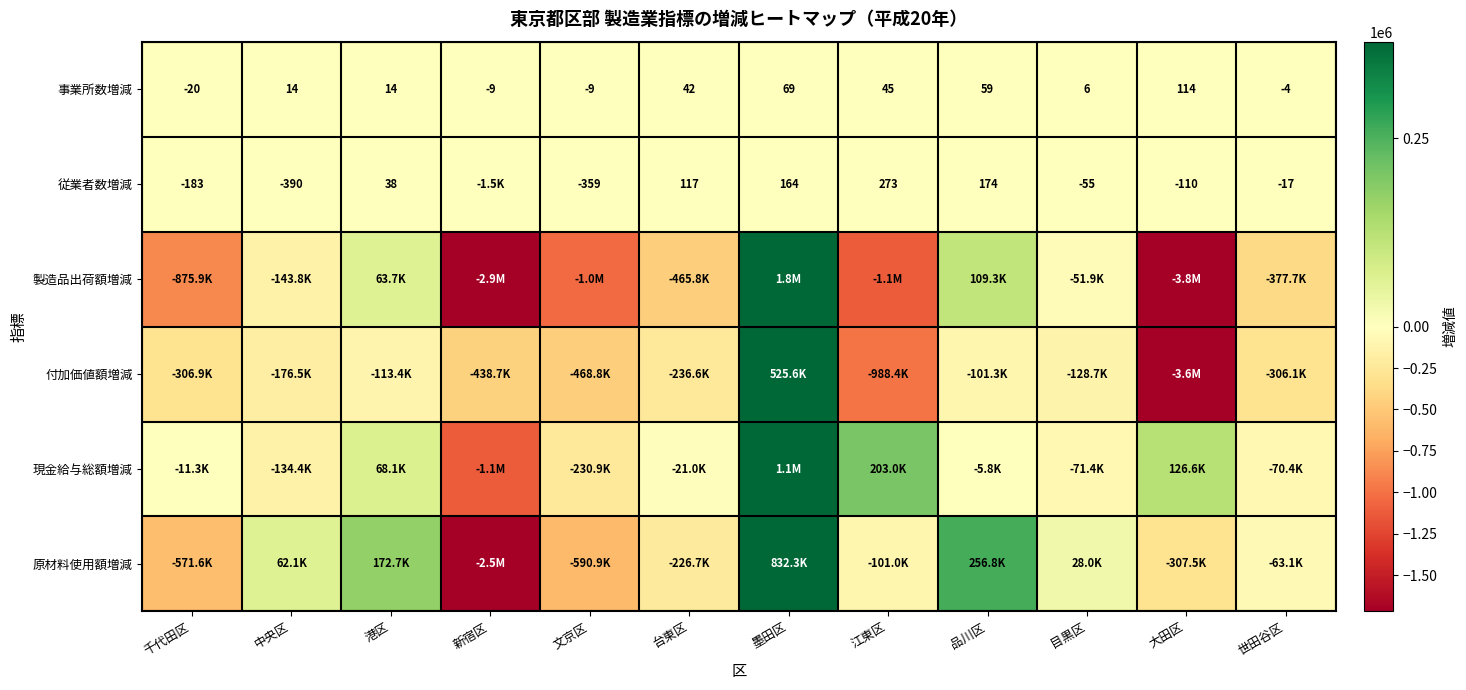

At how many categories does at least one series exceed -1271577?

12